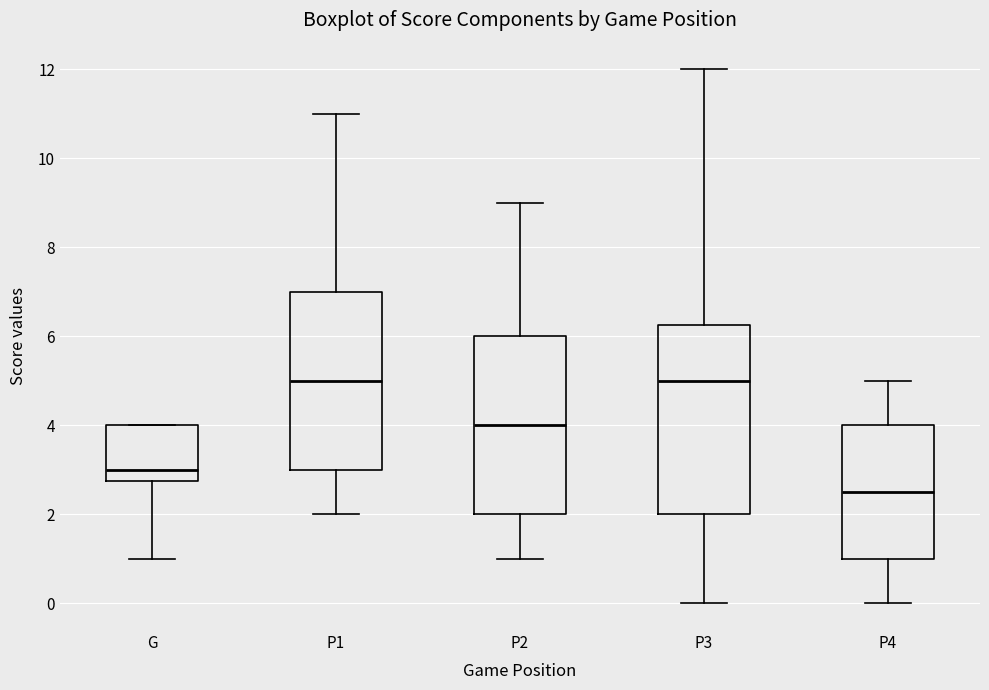

Comparing the boxes themselves (not the whiskers), which one is the tallest?

P3